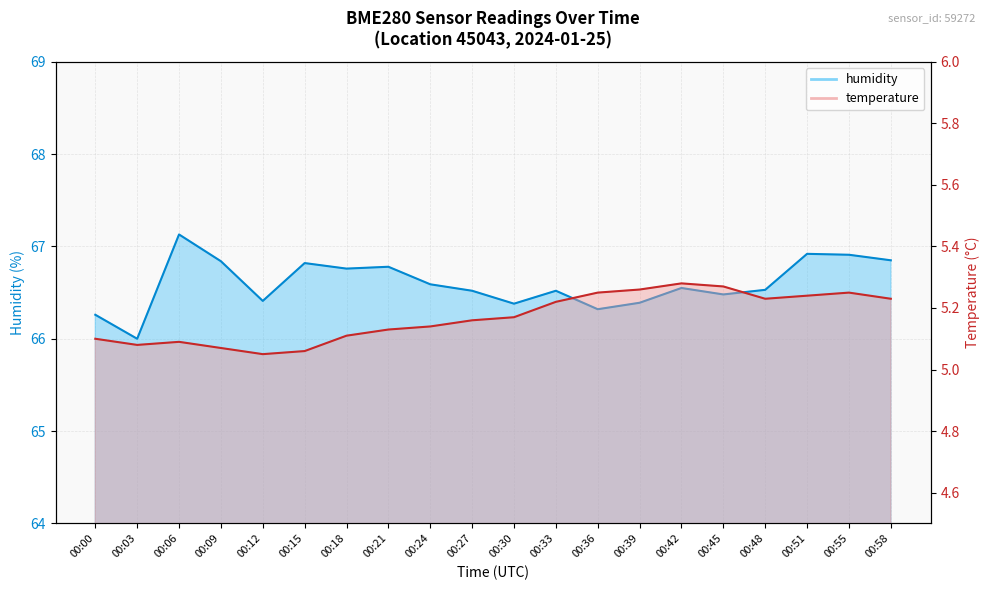

Between 00:58 and 00:42, which is larger?

00:42